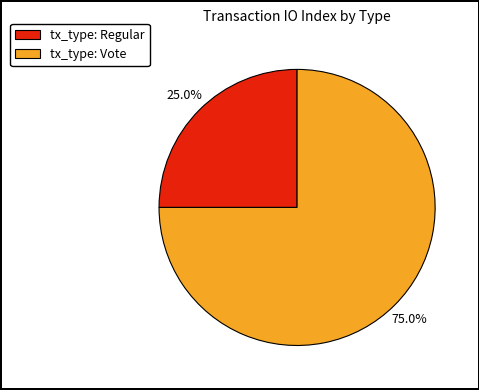

What is the smallest slice in the pie chart?

tx_type: Regular